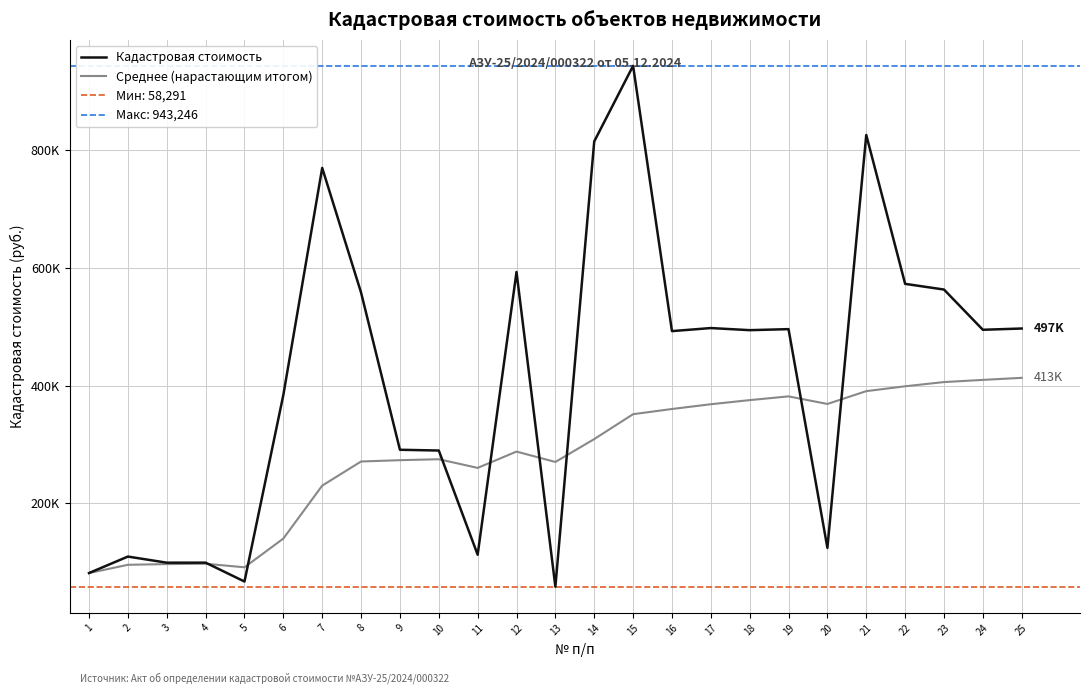

What is the difference between the Кадастровая стоимость values at 11 and 18?

381501.5